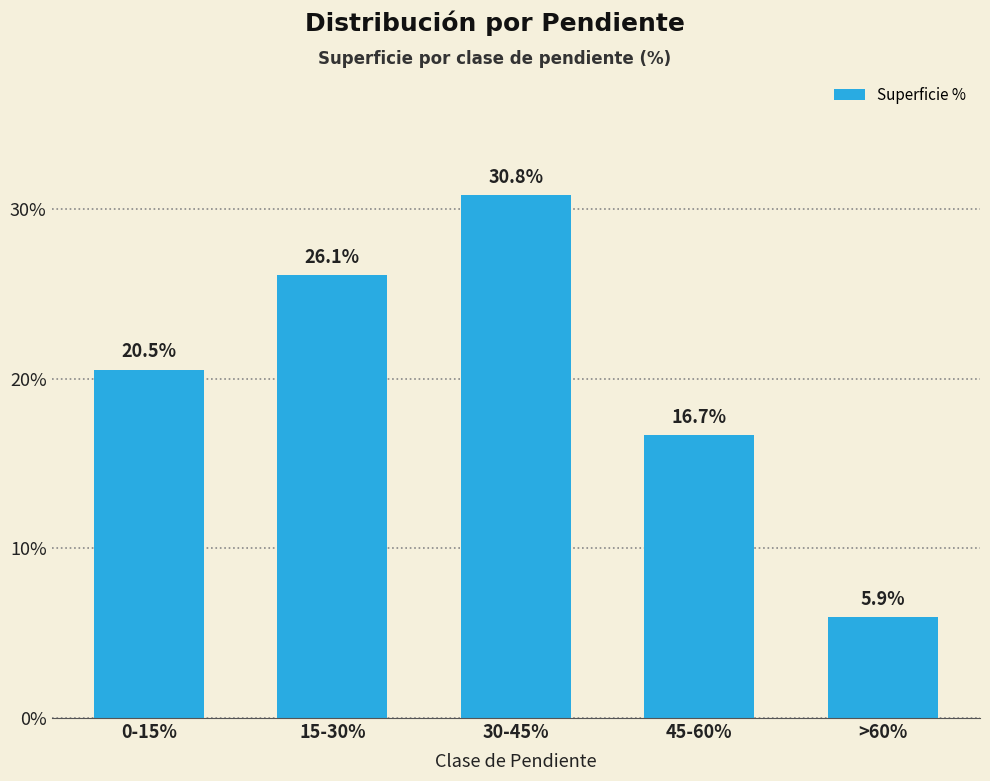

At which label is the value closest to 0?

>60%